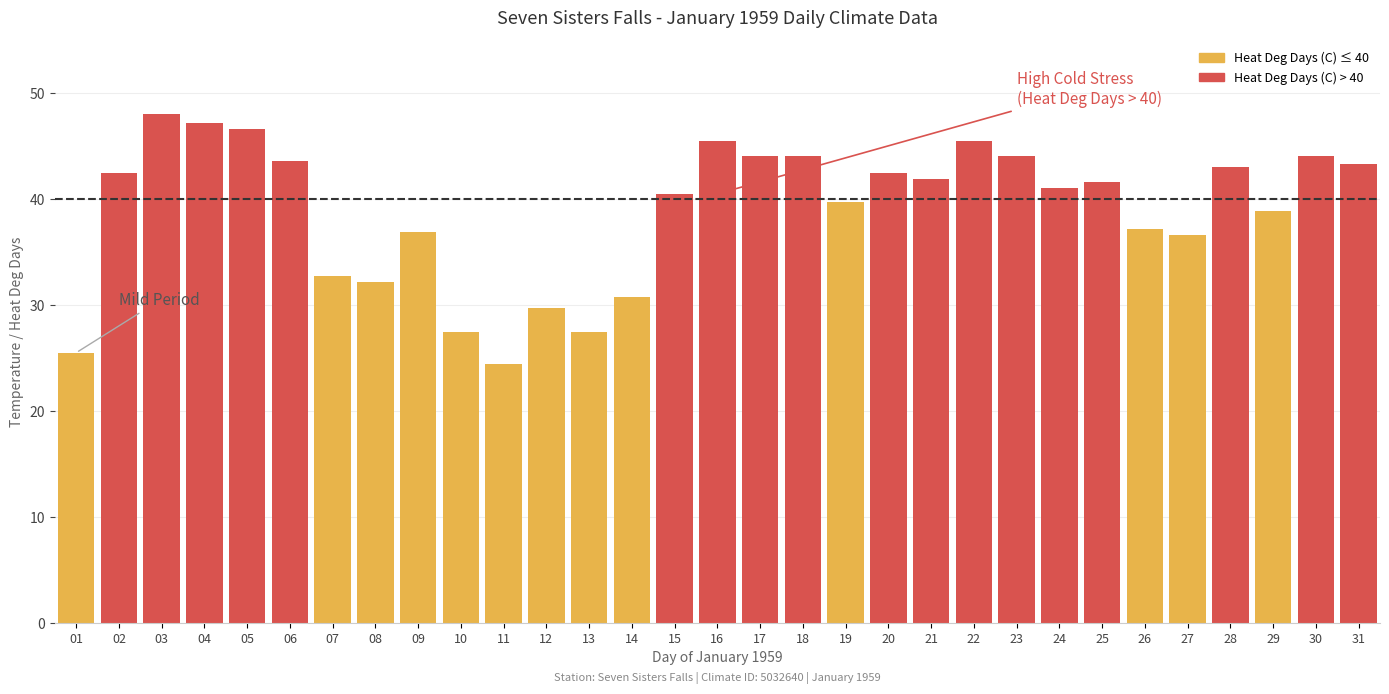

Count the number of data series in this chart.

1